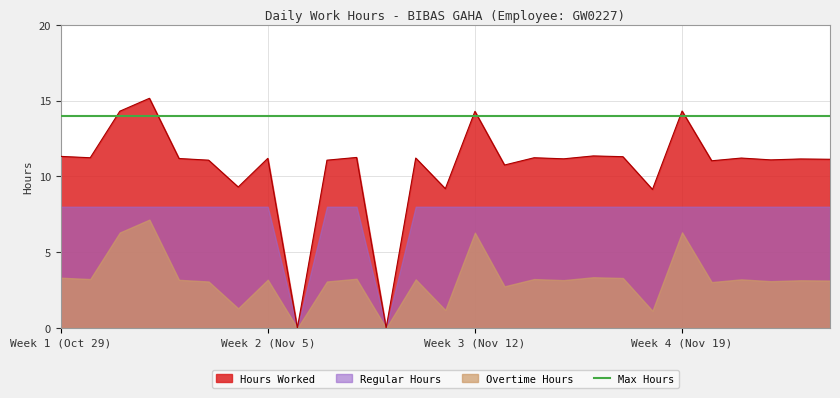

True or false: Max Hours and Overtime Hours cross at least once.

False